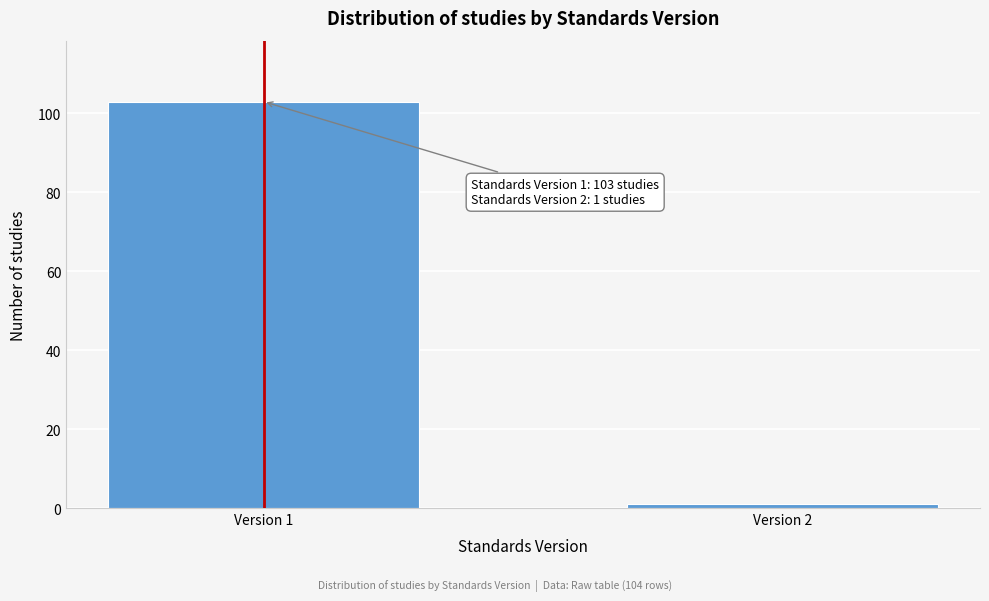

Reading left to right, transcribe all the data shown in this chart.

Version 1=103	Version 2=1